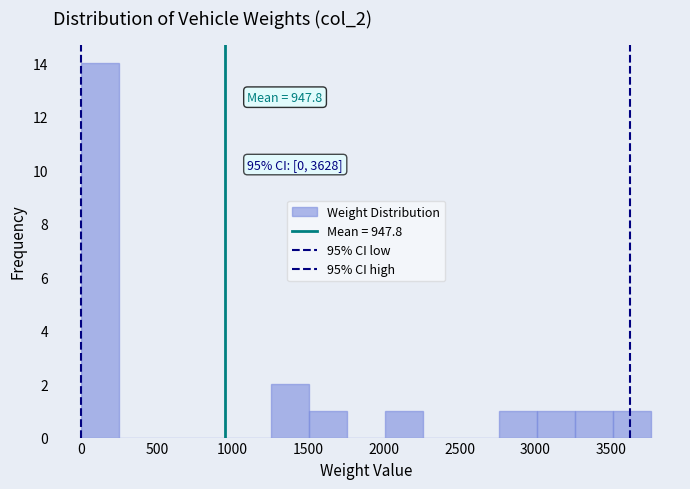

Which range on the x-axis has the tallest bar?

0 to 250